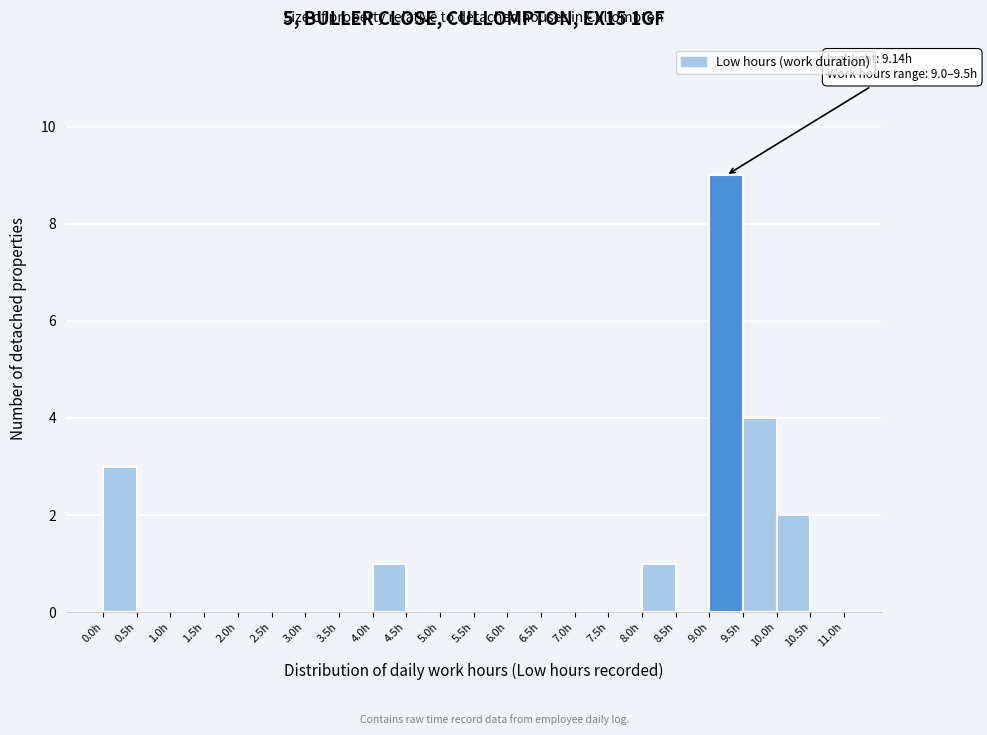

Over which range of the x-axis is the bar tallest?

9.0 to 9.5